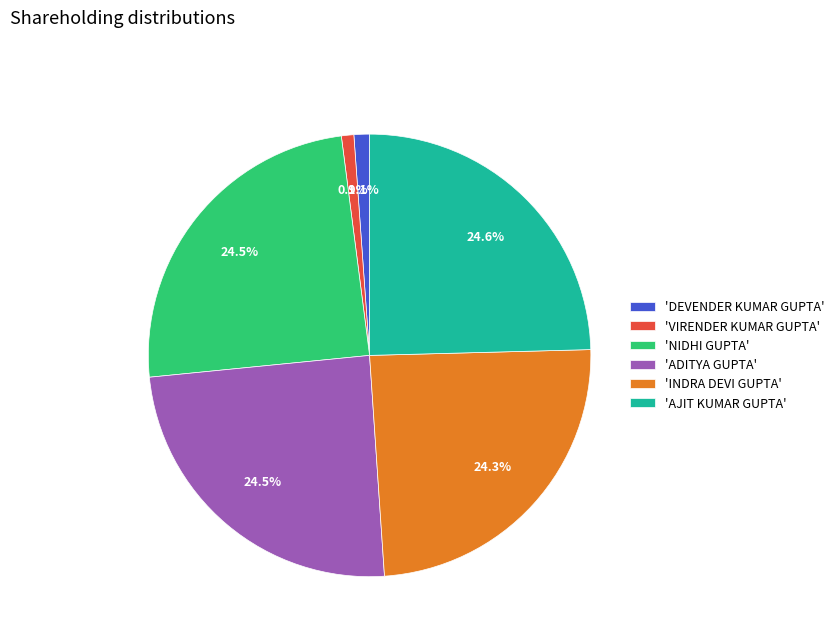

Combined, what portion of the pie is 'ADITYA GUPTA' and 'VIRENDER KUMAR GUPTA'?

25.4%